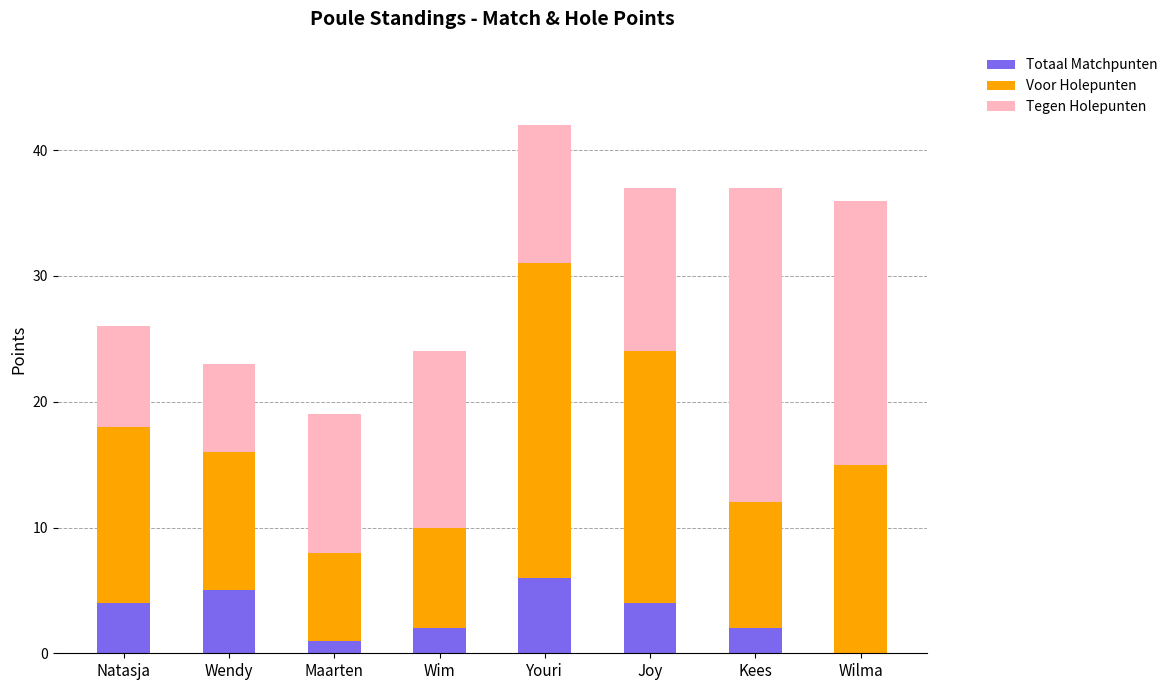

At which label does Totaal Matchpunten reach its peak?

Youri